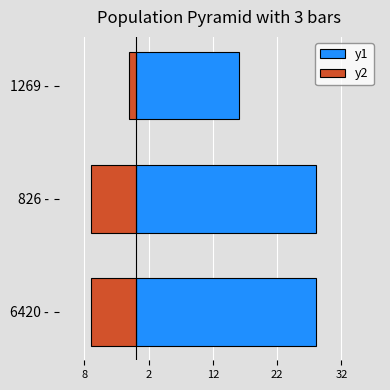

The value of y1 at 6420 - is 12. True or false?

False